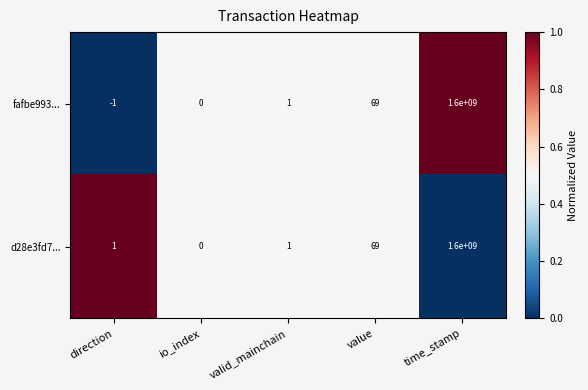

Which series has the widest spread of values?

fafbe993...